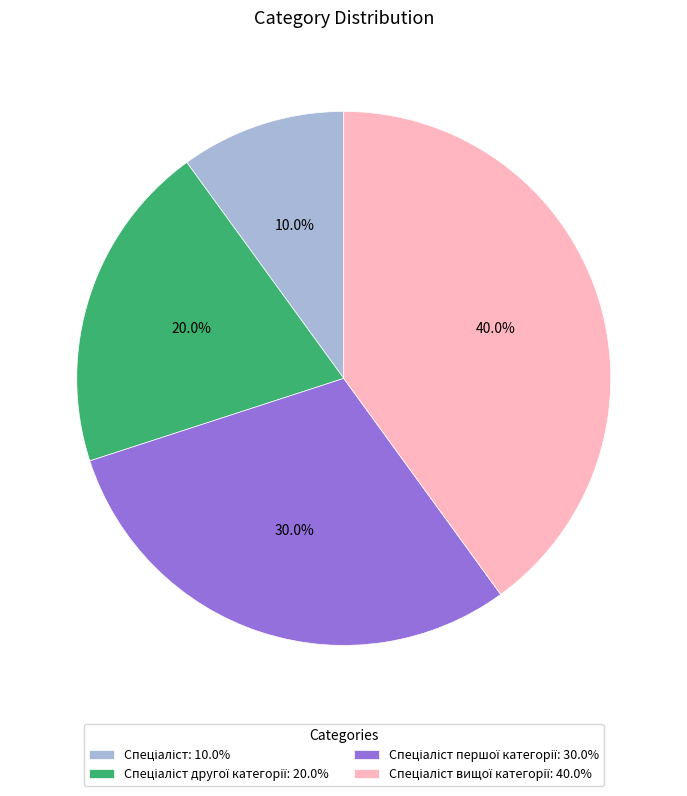

Is there any slice that represents more than half of the pie?

No